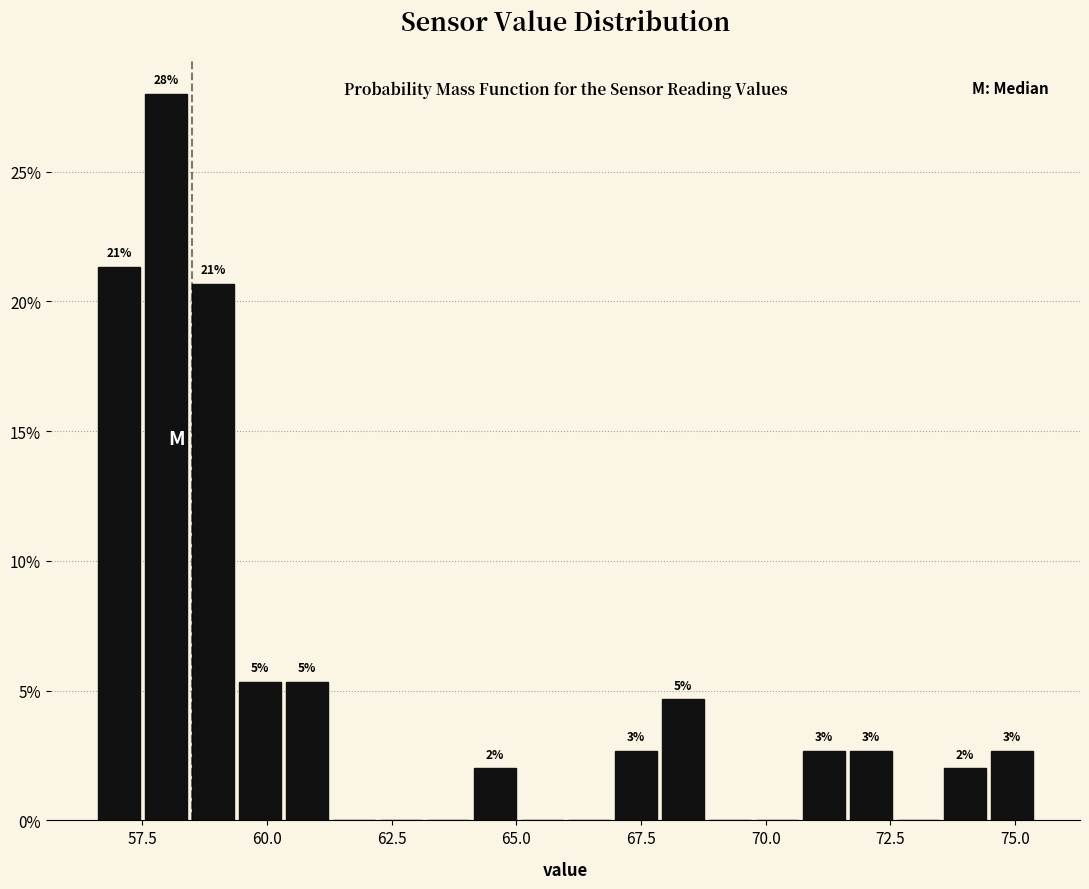

Around what value on the x-axis is the tallest bar? Give the approximate position of its centre, as read against the axis.

58.0